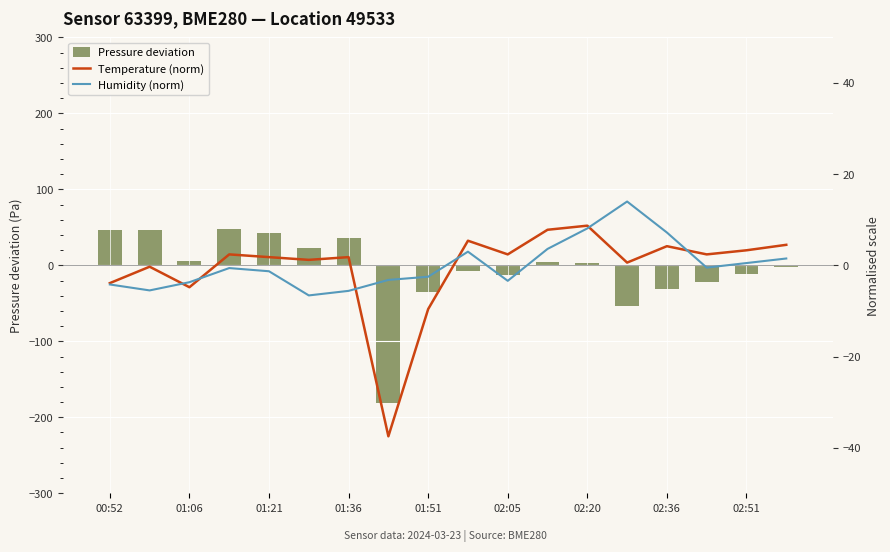

Which series has the widest spread of values?

Pressure deviation